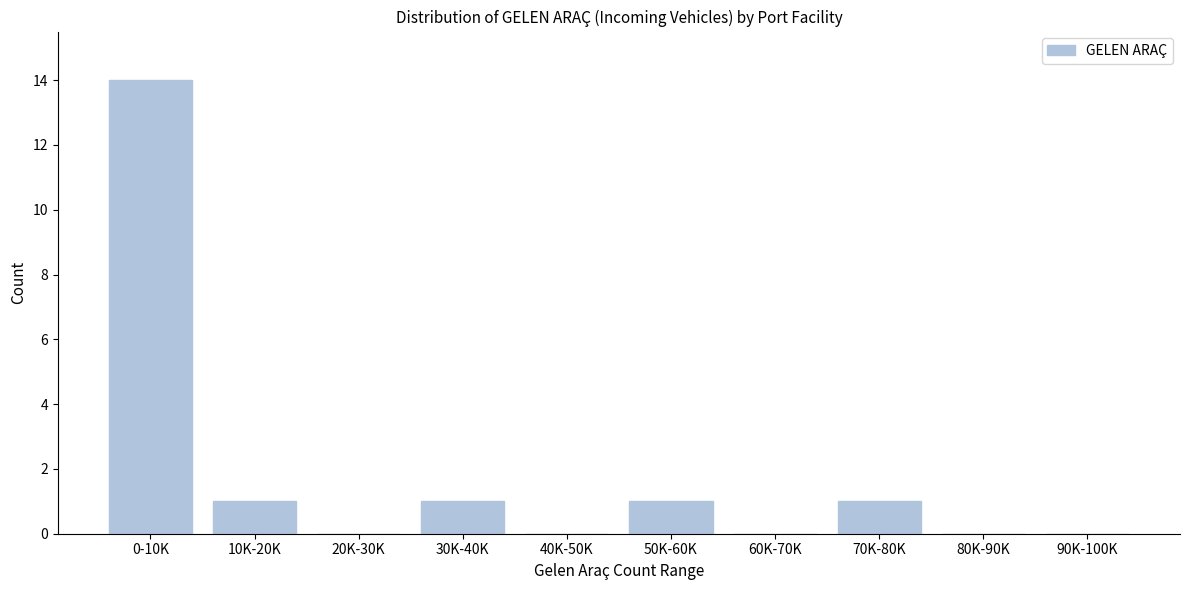

Reading left to right, what are all the values shown in this chart?

0-10K=14	10K-20K=1	20K-30K=0	30K-40K=1	40K-50K=0	50K-60K=1	60K-70K=0	70K-80K=1	80K-90K=0	90K-100K=0